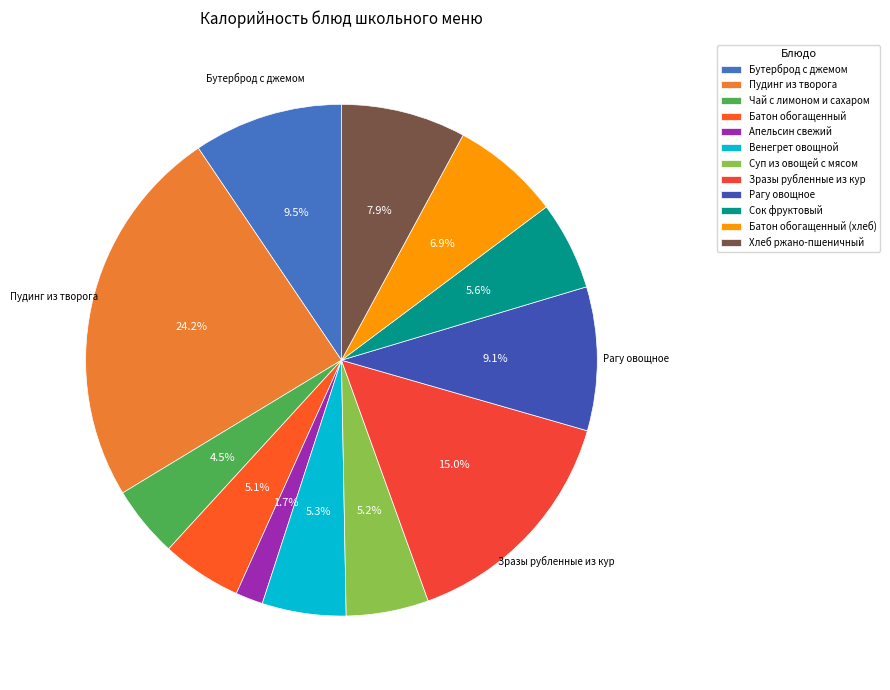

What is the largest slice in the pie chart?

Пудинг из творога